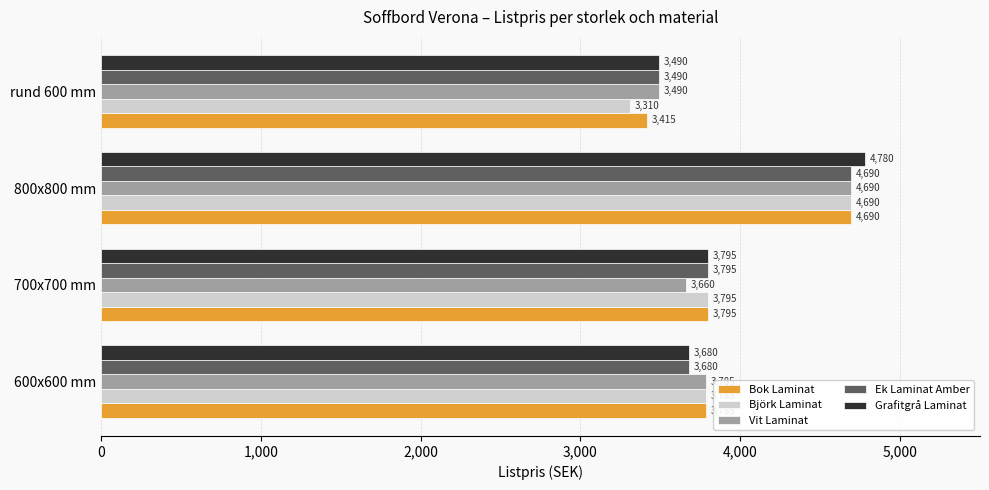

Between 700x700 mm and 800x800 mm, which series saw the biggest shift?

Vit Laminat